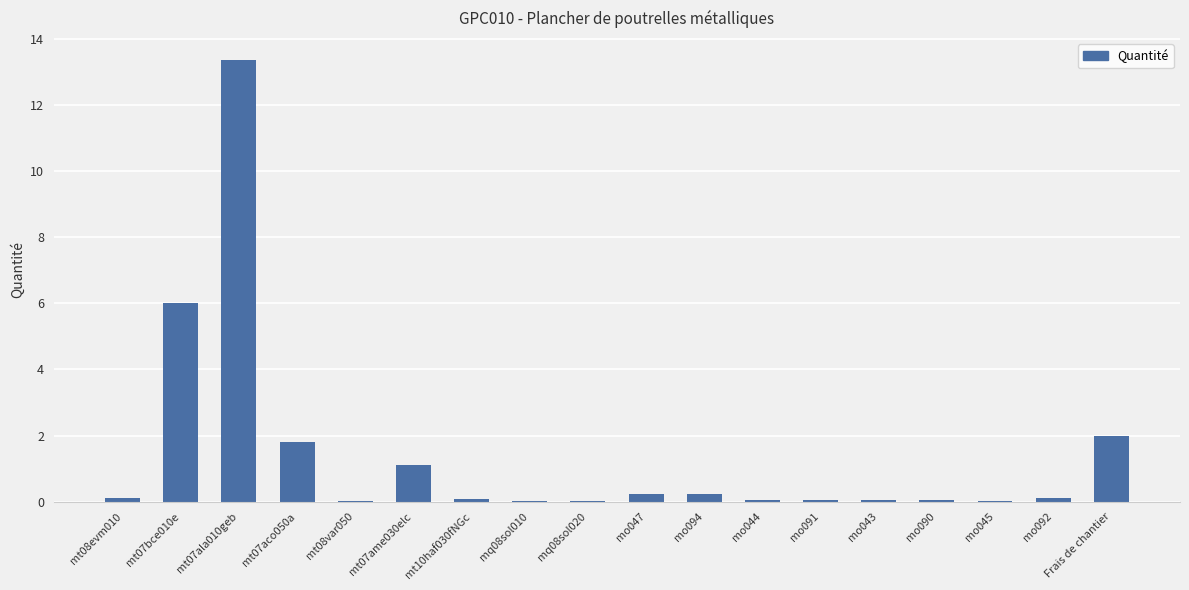

The value at mo094 is 0.2. True or false?

True